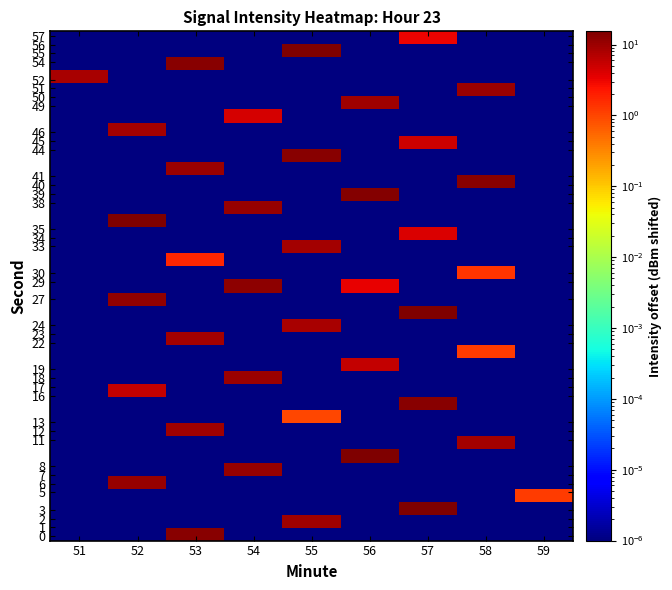

What is the total value across all series at 59?

1.2